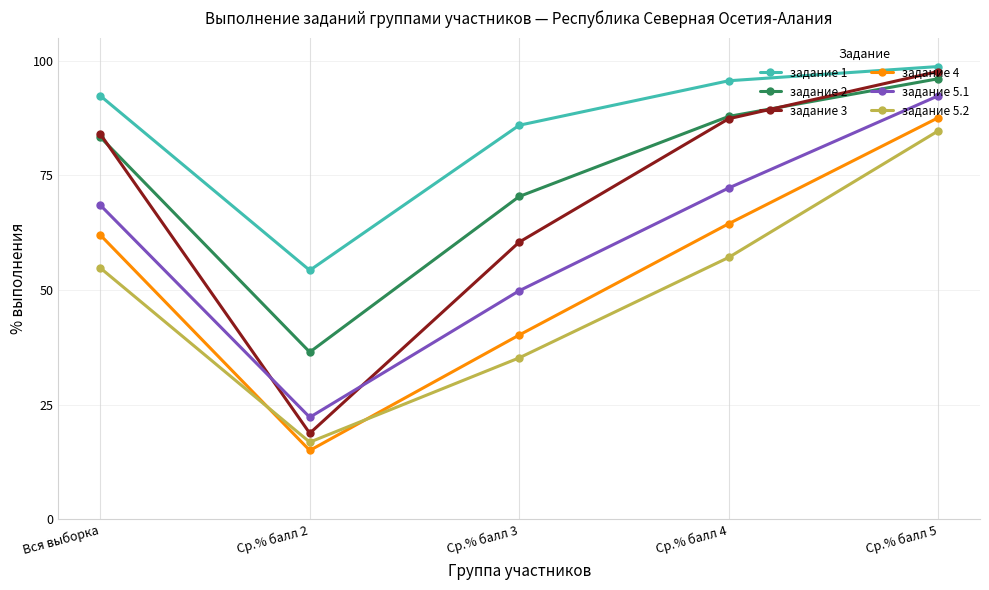

What is the lowest value of the задание 3 series?

18.7